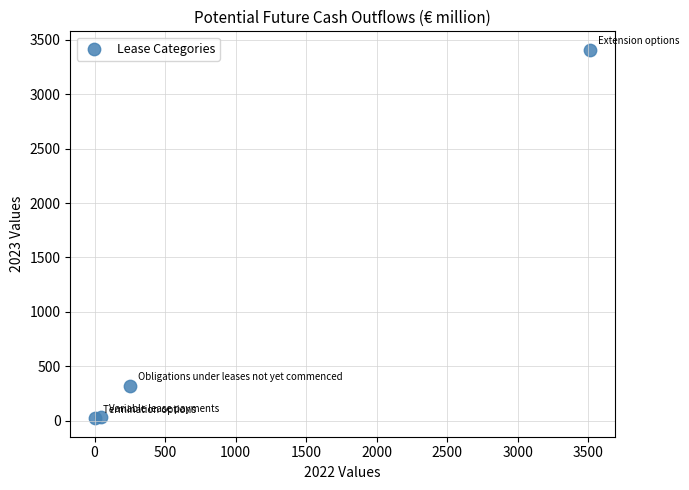

What Y value in the scatter plot is closest to 1715?

323